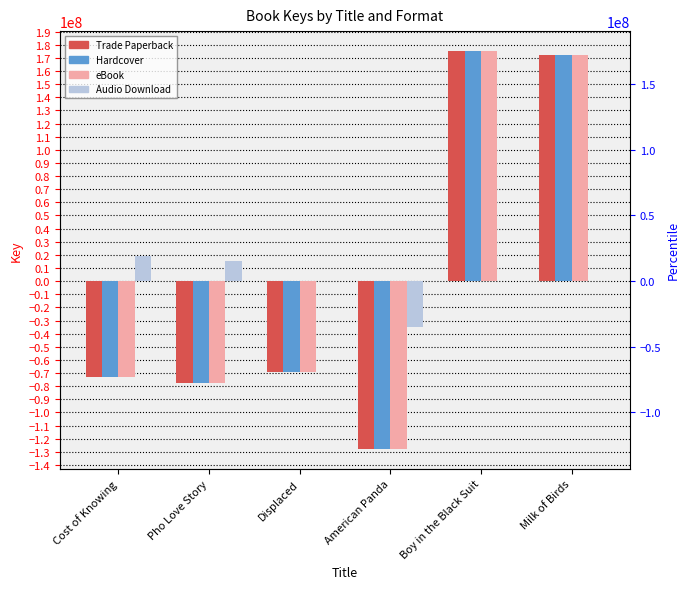

True or false: Trade Paperback has a value of 266416941.5 at Milk of Birds.

False